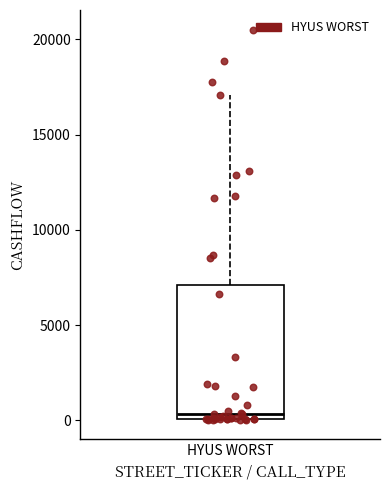

Transcribe this box plot: give where the median line is, the range the box spans, and where the two whiskers end, as read against the y-axis. The values are not printed on the chart, so give them approximately, as read against the axis.

median 500, box 0 to 7000, whiskers 0 to 17000